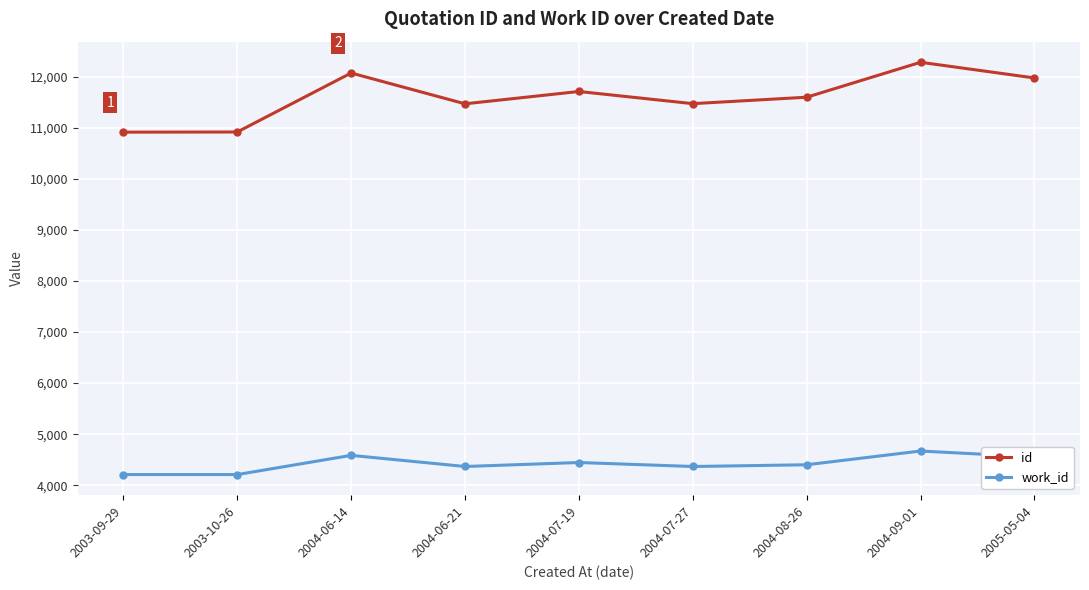

What is the difference between the maximum and minimum values in the work_id series?

461